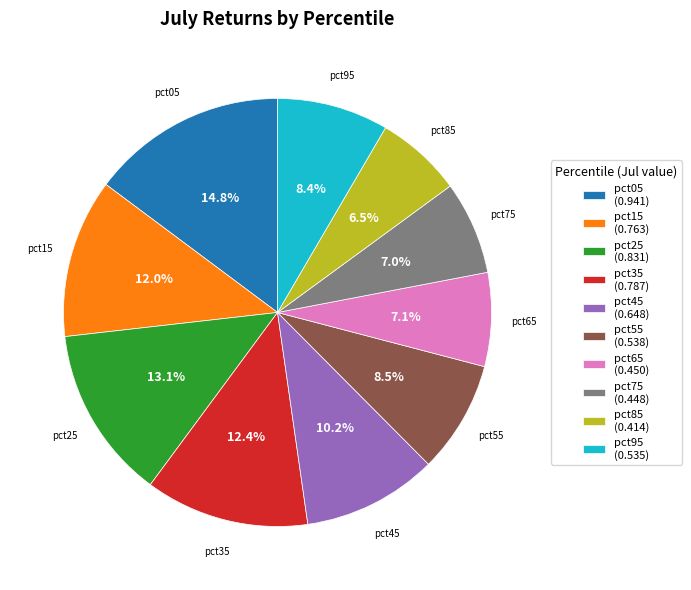

To the nearest percent, what is the difference between the largest and smallest slice percentages?

8%